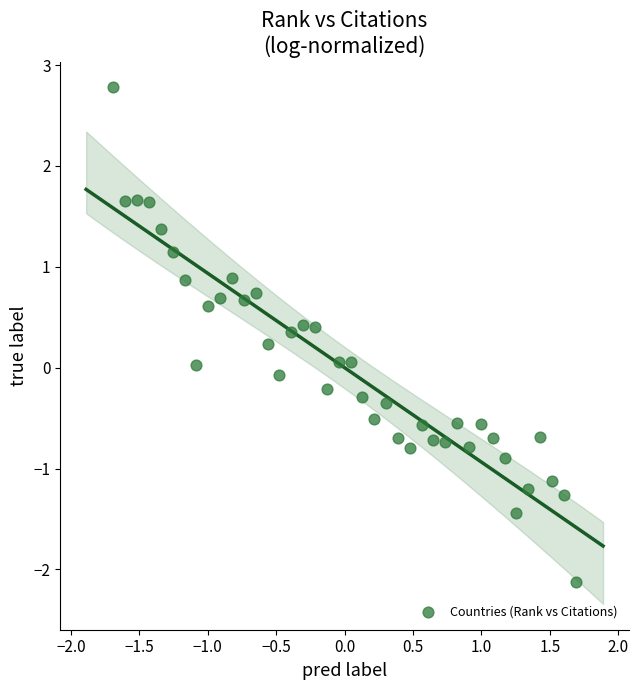

What is the range of Y values (max minus min)?

4.9